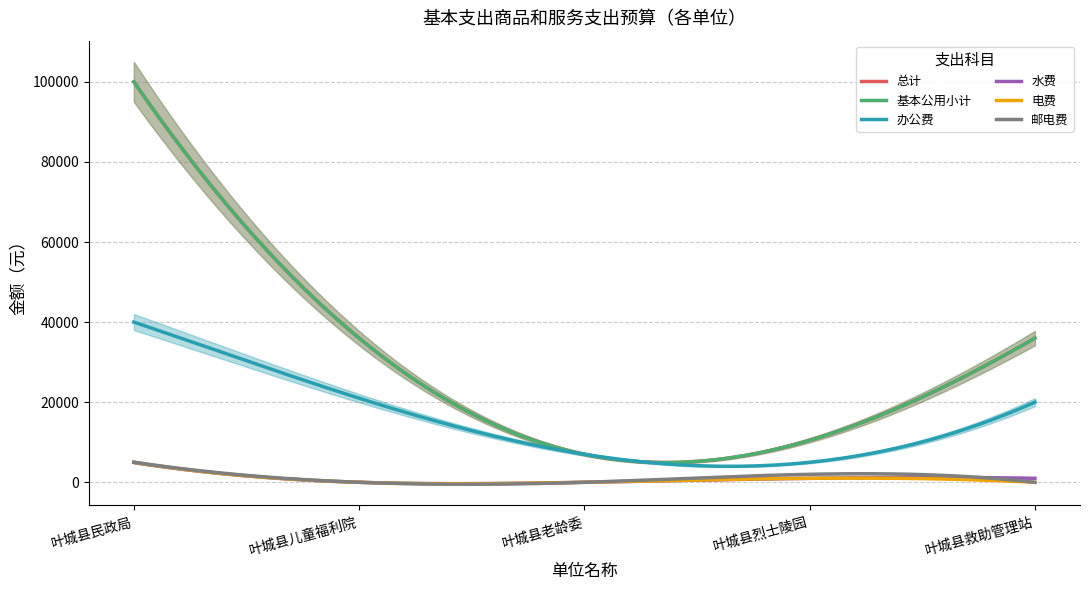

Does the chart display data point markers on the line(s)?

No